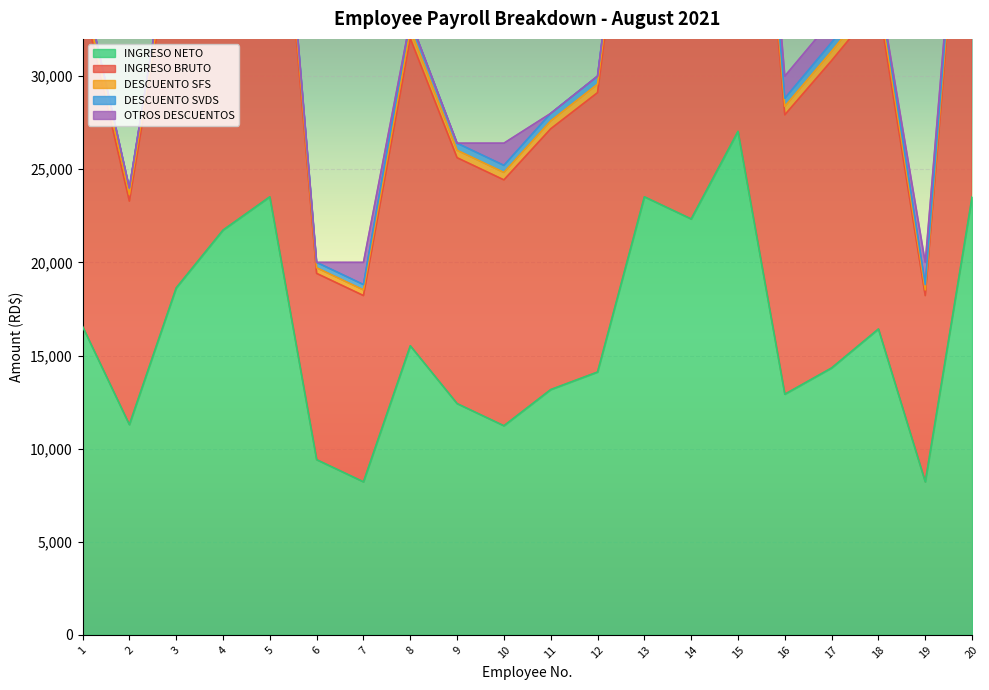

In DESCUENTO SVDS, how many points are higher than both neighbors (excluding endpoints)?

5